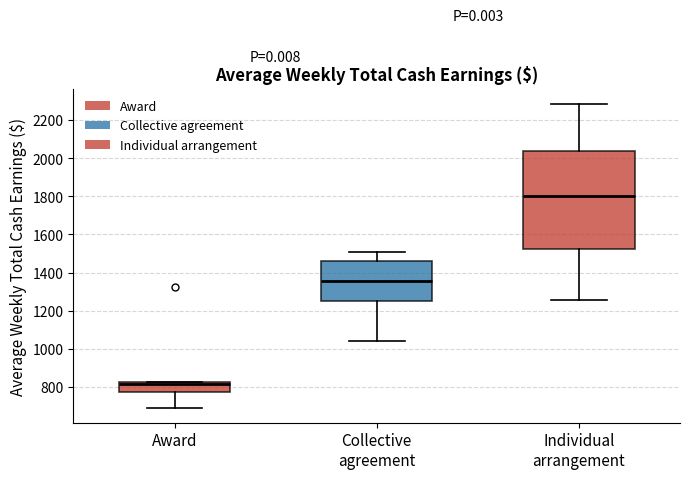

Comparing the boxes themselves (not the whiskers), which one is the tallest?

Individual arrangement